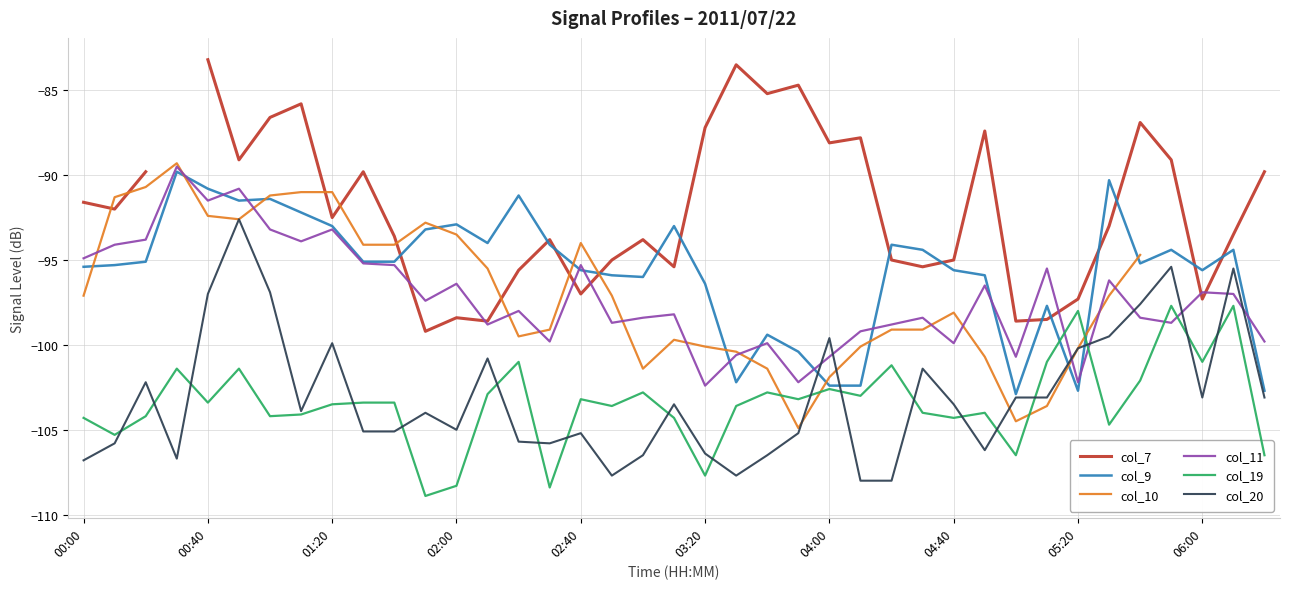

How many intersections are there between col_9 and col_20?

4